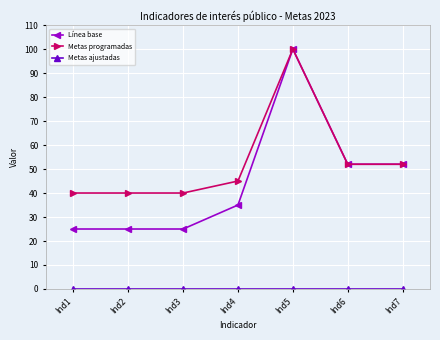

Is it true that Línea base equals 33 at Ind3?

False